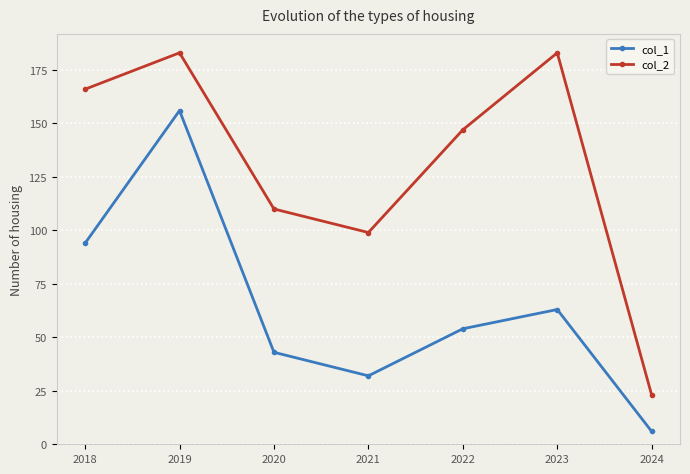

Reading left to right, transcribe all the data shown in this chart.

col_1: 94	156	43	32	54	63	6
col_2: 166	183	110	99	147	183	23